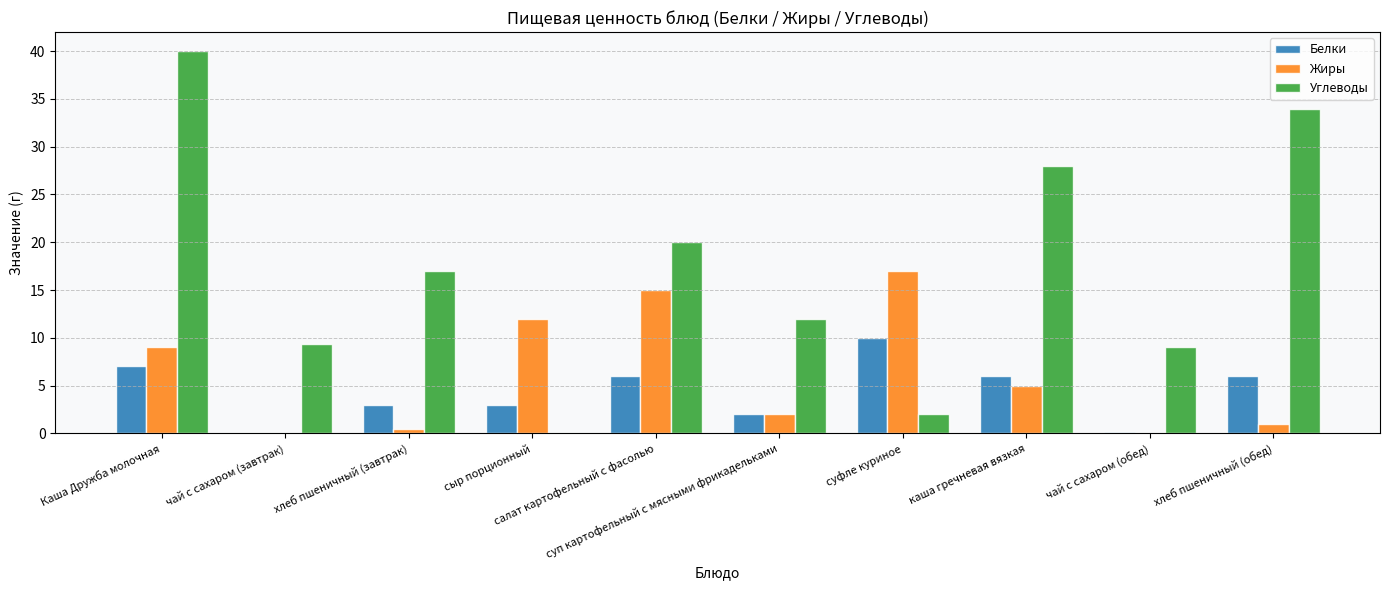

What is the maximum value for Белки?

10.0